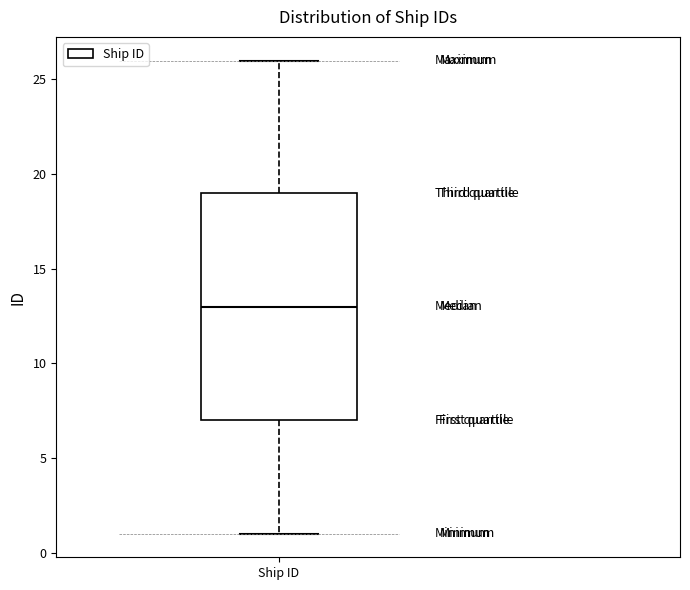

Where is the upper edge of the box for Ship ID on the y-axis? The values are not printed on the chart, so give them approximately, as read against the axis.

19